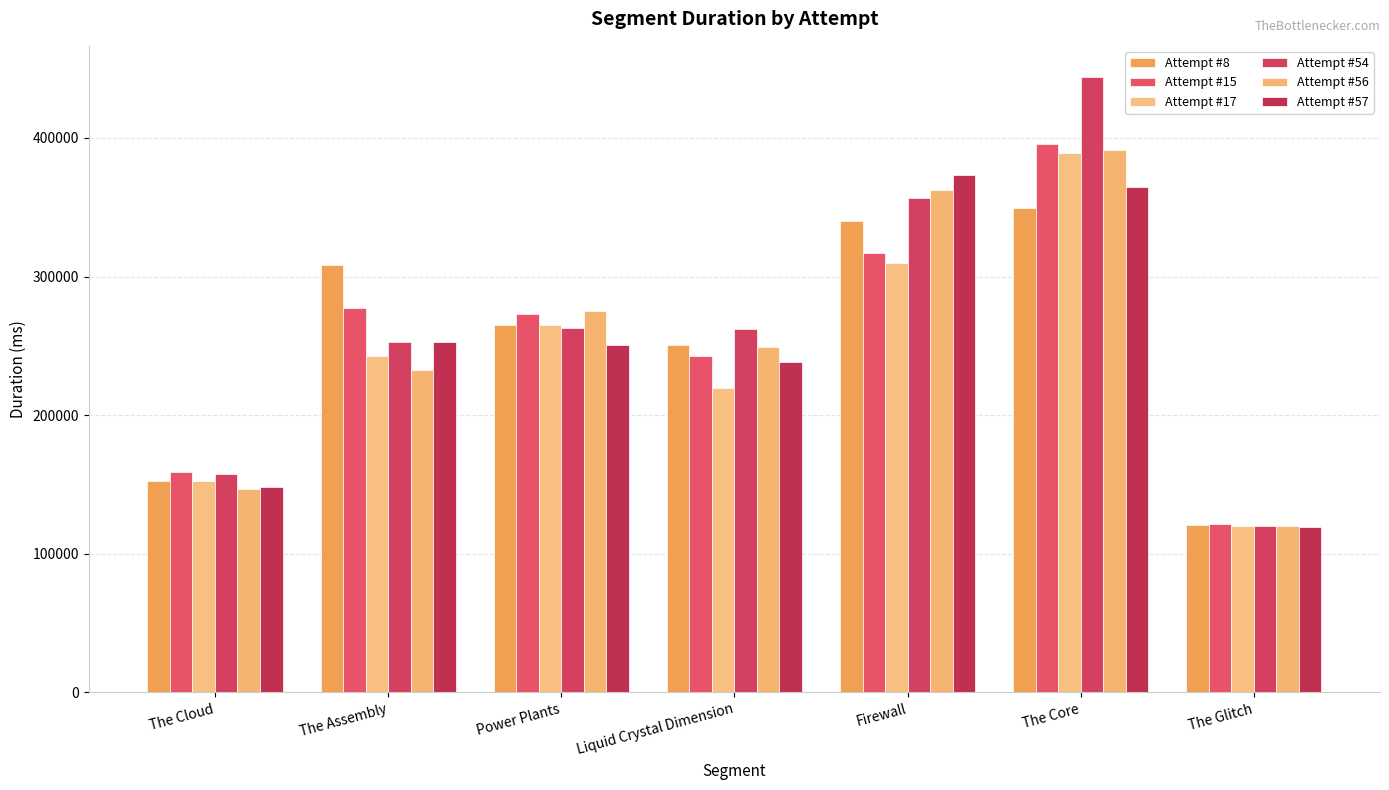

The value of Attempt #8 at Power Plants is 371016. True or false?

False